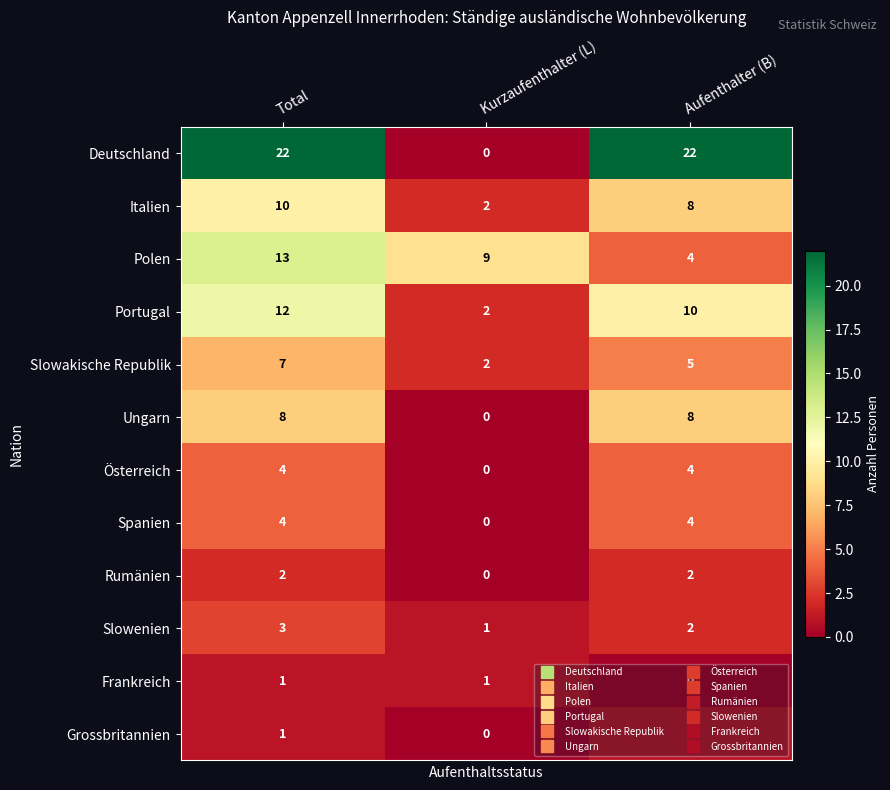

What is the difference between the maximum and minimum values in the Polen series?

9